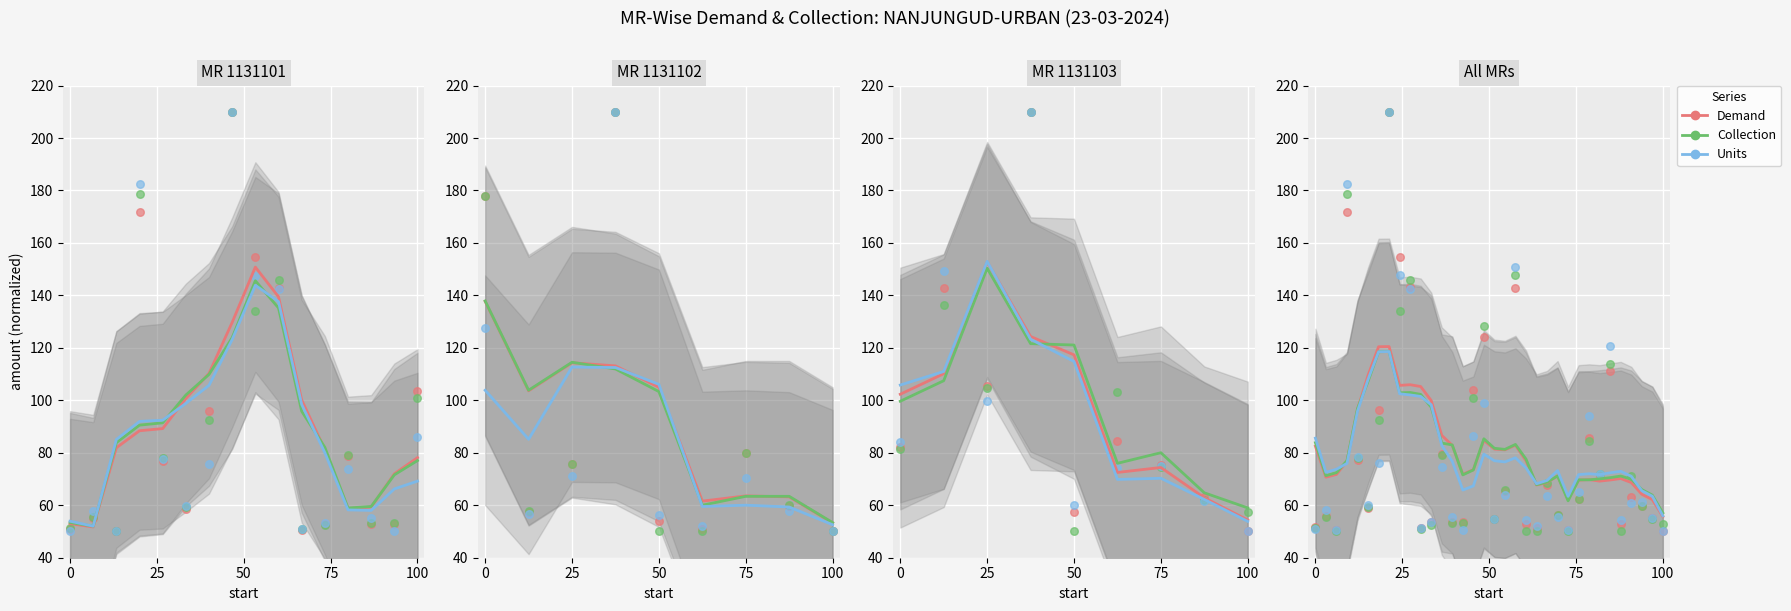

Which series contains the lowest Y value?

Demand